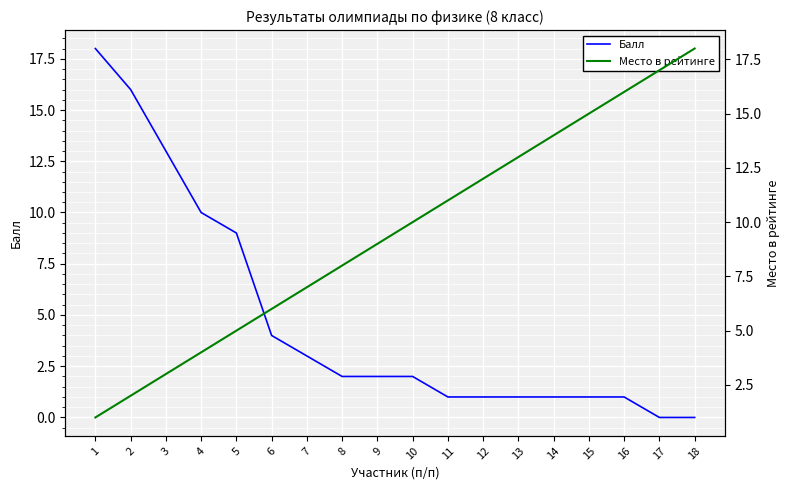

Rank the series by their average value, from highest to lowest.

Место в рейтинге, Балл